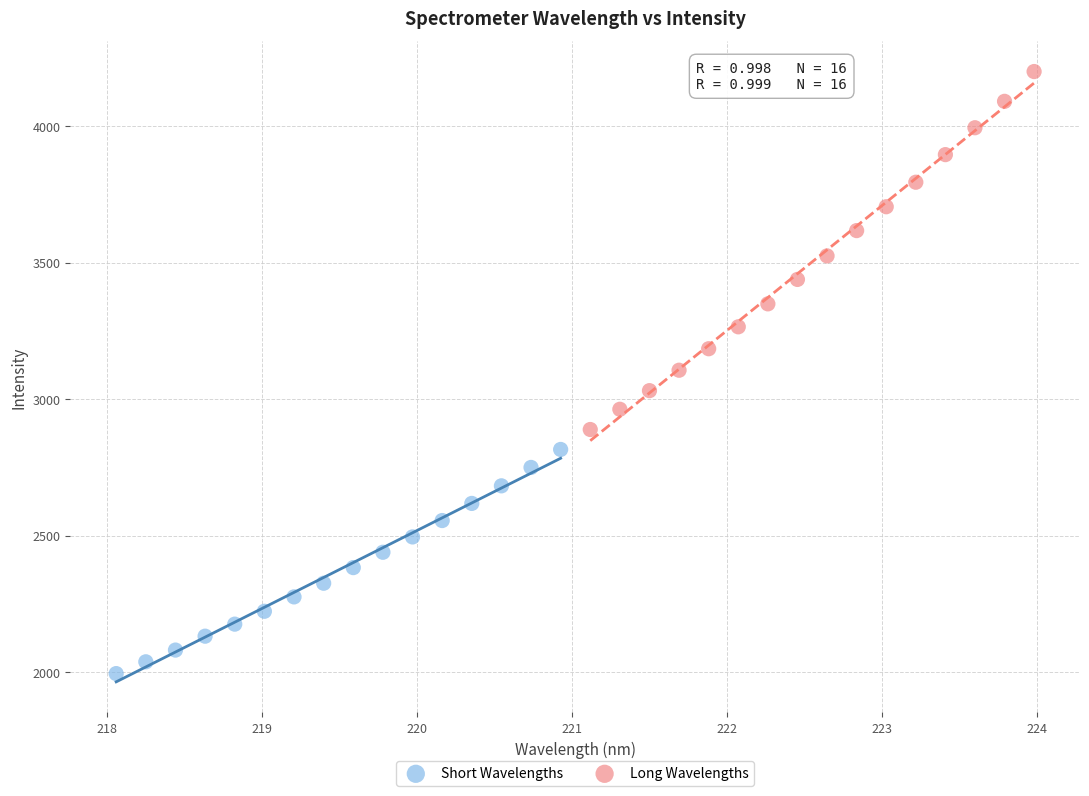

Which series has the largest Y range (max minus min)?

Long Wavelengths